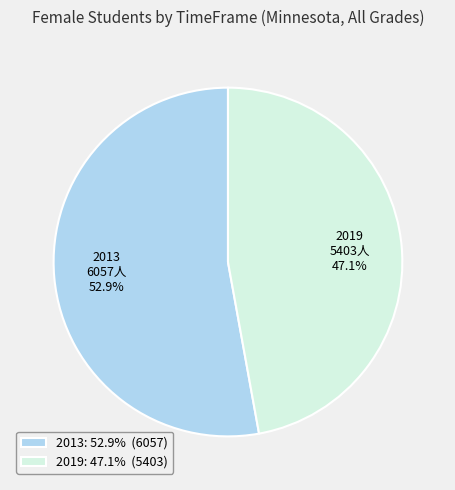

What is the smallest slice in the pie chart?

2019